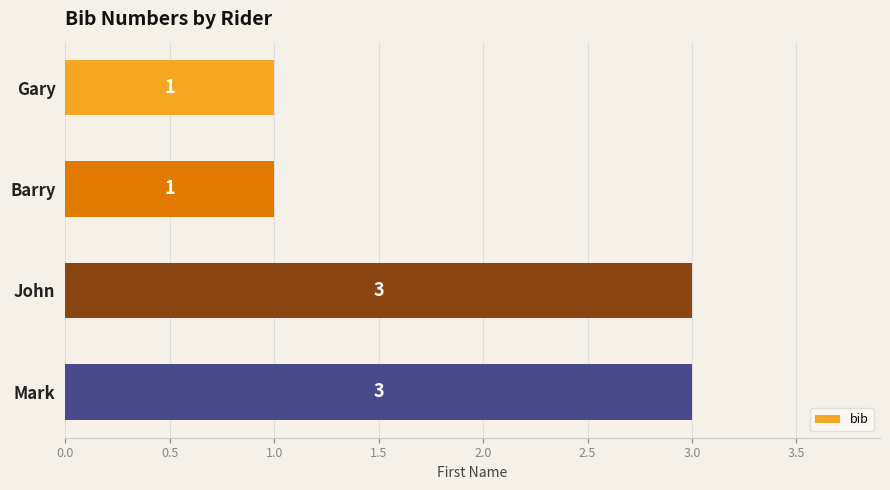

True or false: the data shows 3 at John.

True